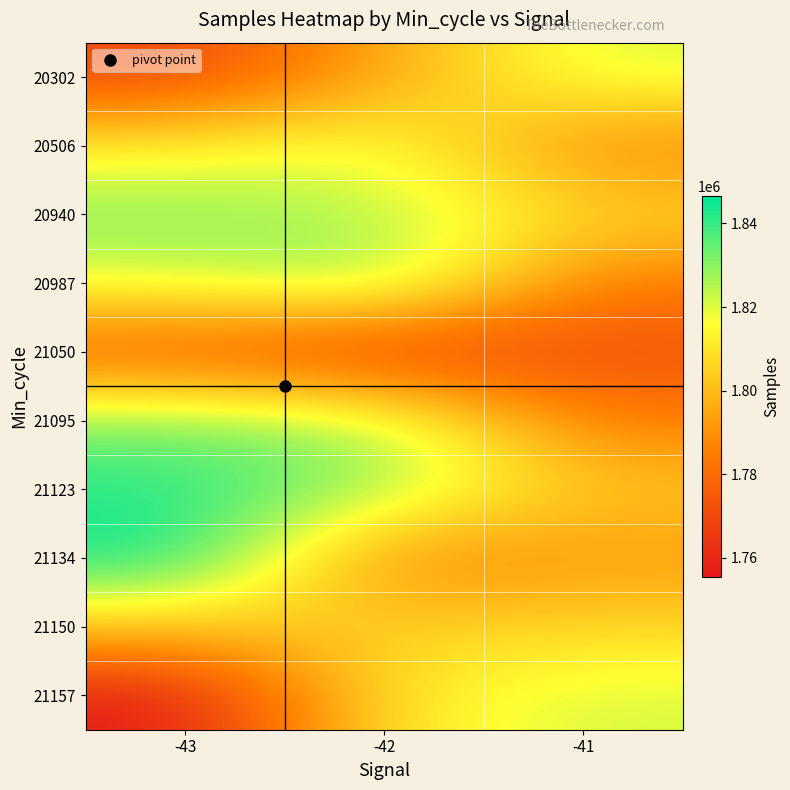

Which series has the largest range (max minus min)?

21157